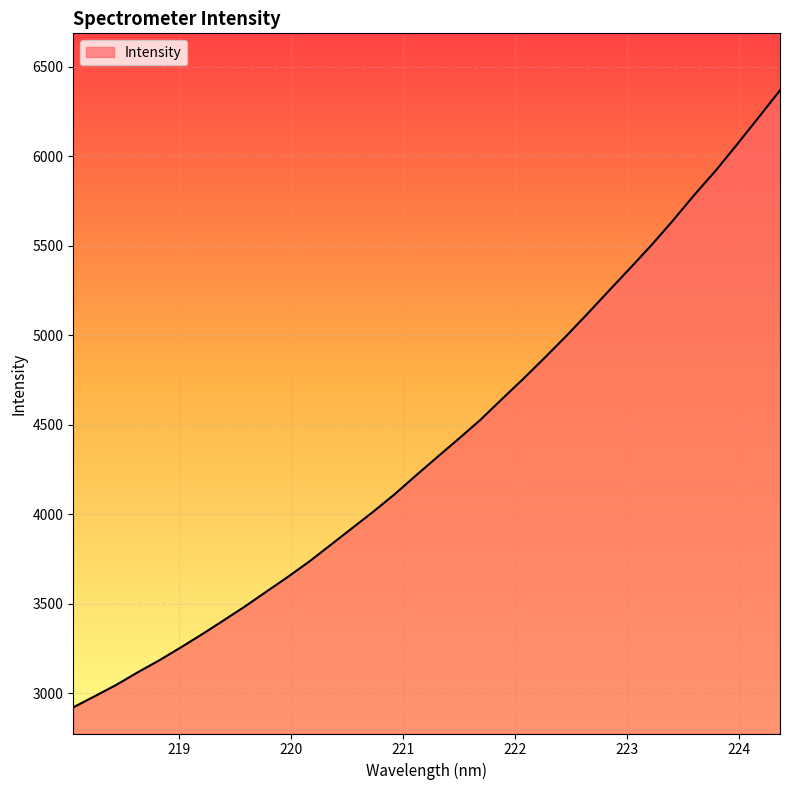

What is the greatest value displayed?

6368.8